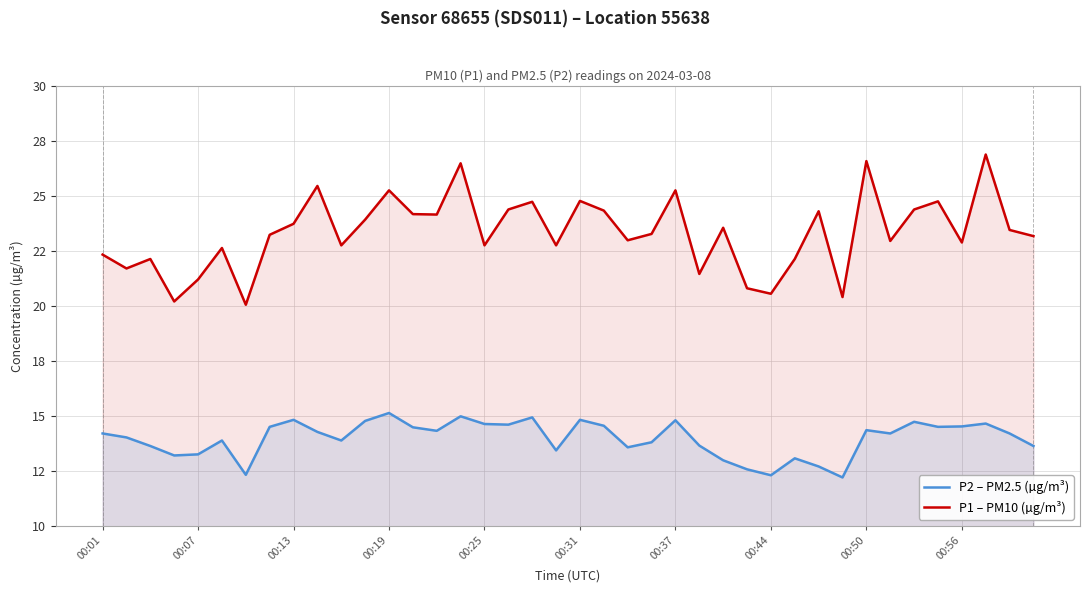

What are all the series names shown in the legend?

P2 – PM2.5 (µg/m³), P1 – PM10 (µg/m³)